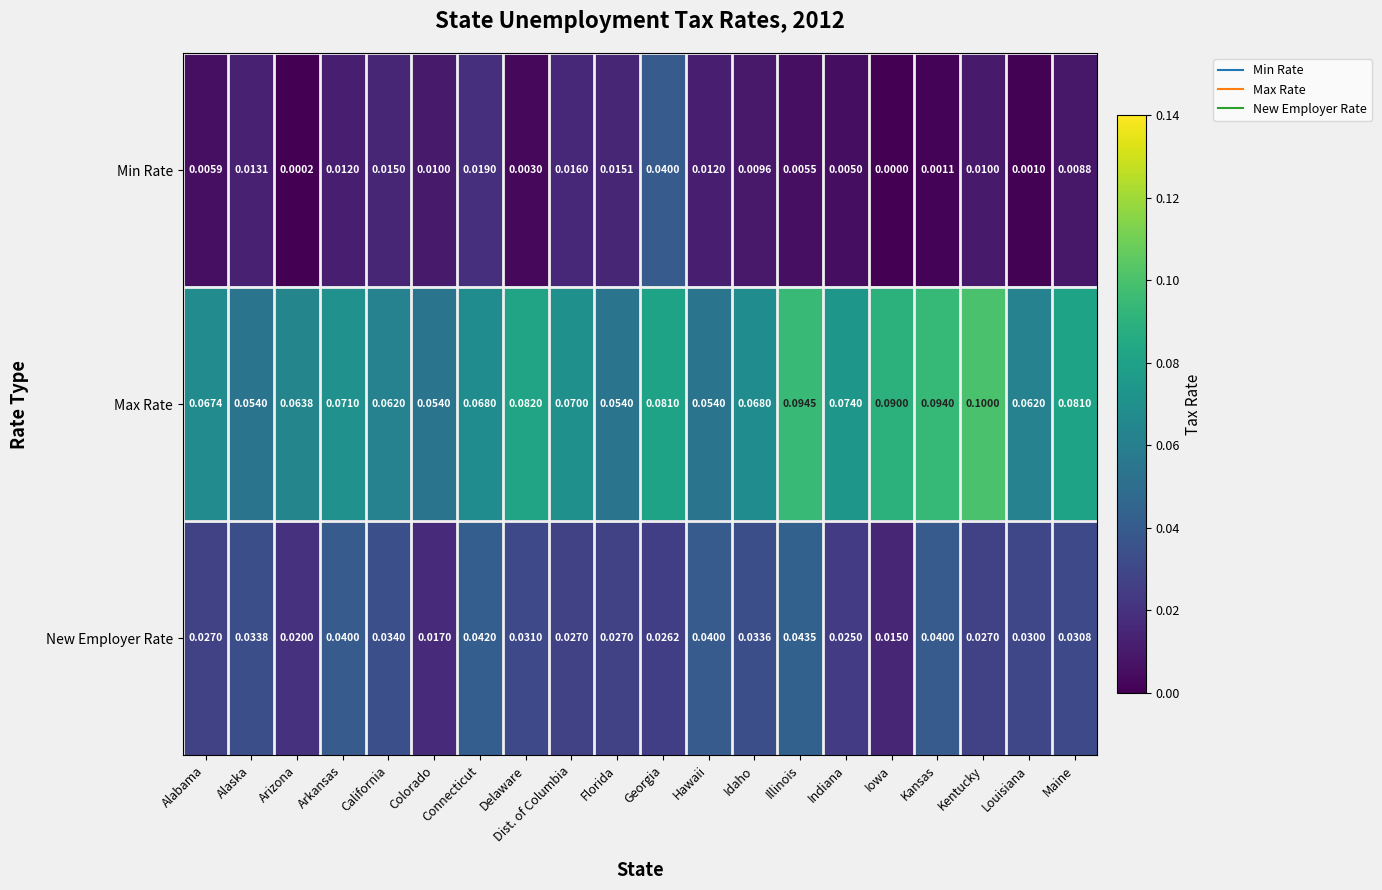

Which label corresponds to the smallest value in the chart?

Iowa